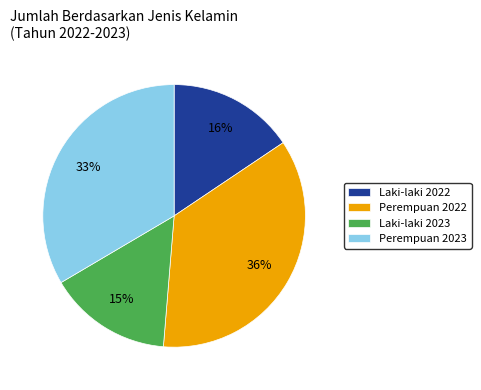

How many segments does this pie chart have?

4